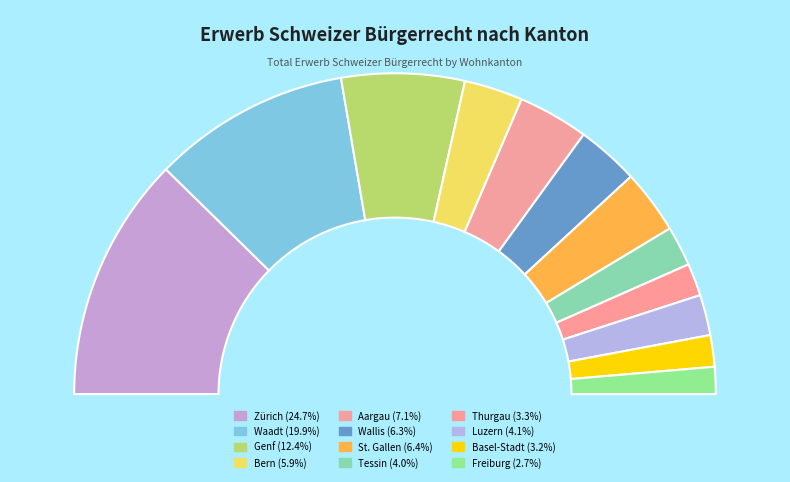

To the nearest percent, what is the combined percentage of Tessin and Zürich?

29%